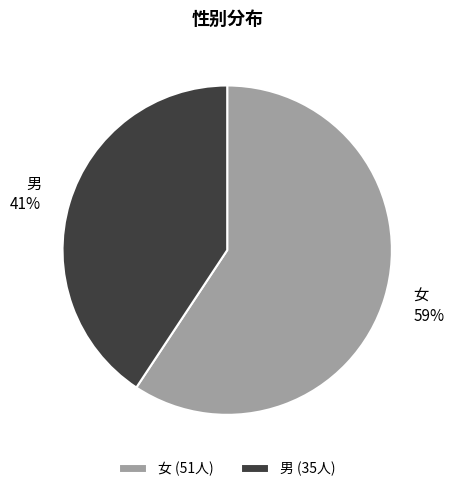

To the nearest percent, what is the average slice percentage?

50%